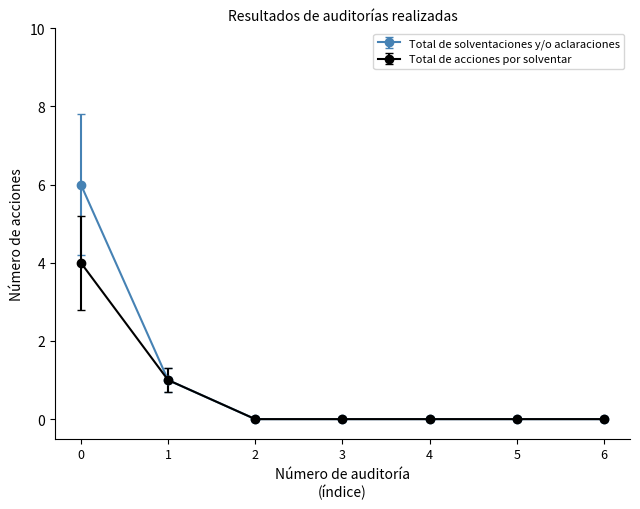

Rank the series by their maximum value, from lowest to highest.

Total de acciones por solventar, Total de solventaciones y/o aclaraciones